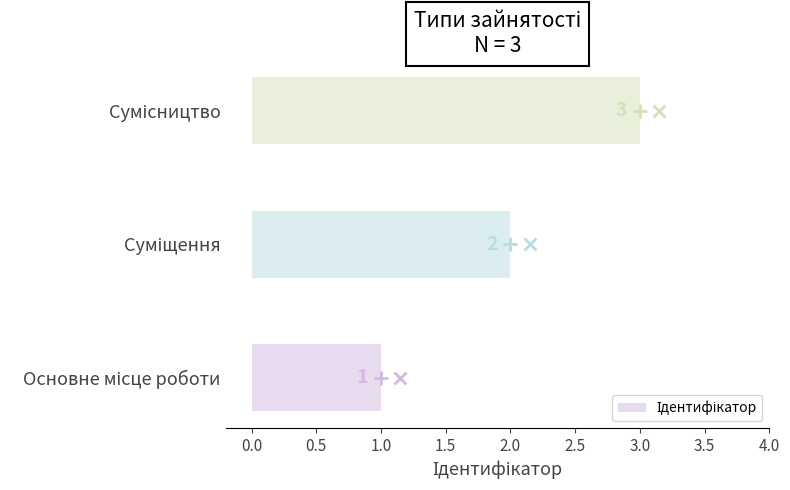

What is the maximum value shown in the chart?

3